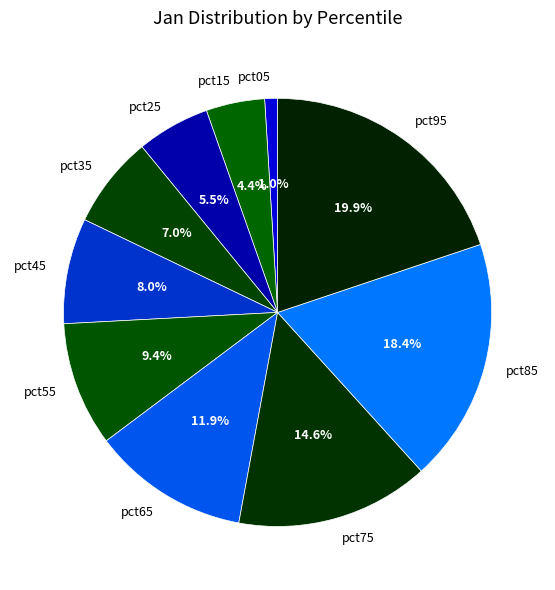

Which slice is the largest?

pct95